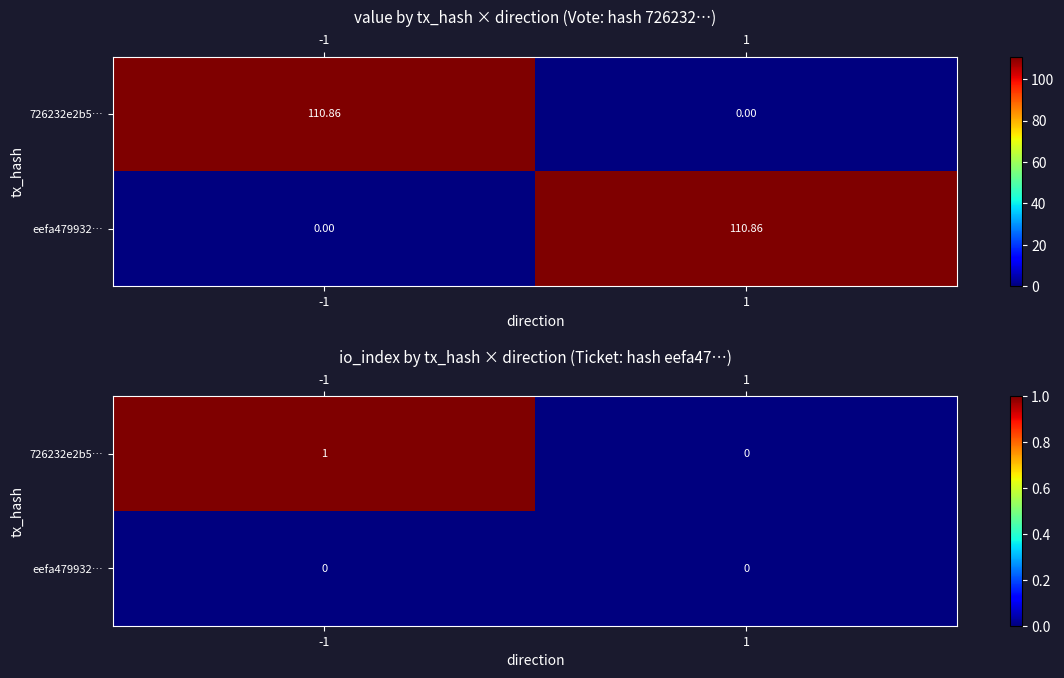

Between 1 and -1, which is larger?

-1